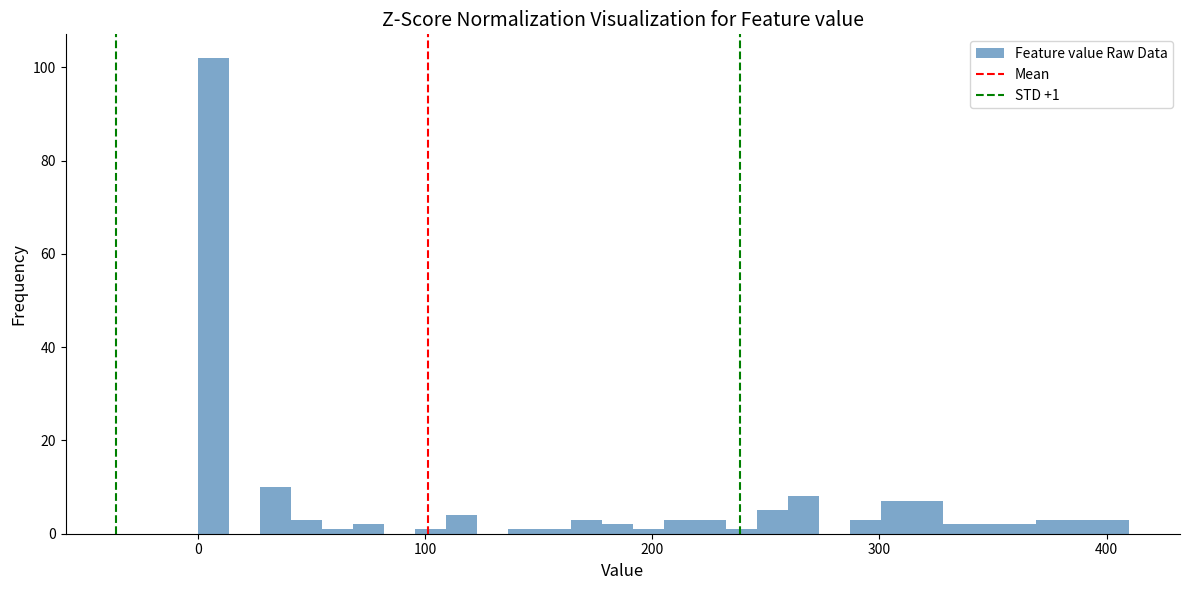

Read against the x-axis, roughly where is the centre of the tallest bar?

10